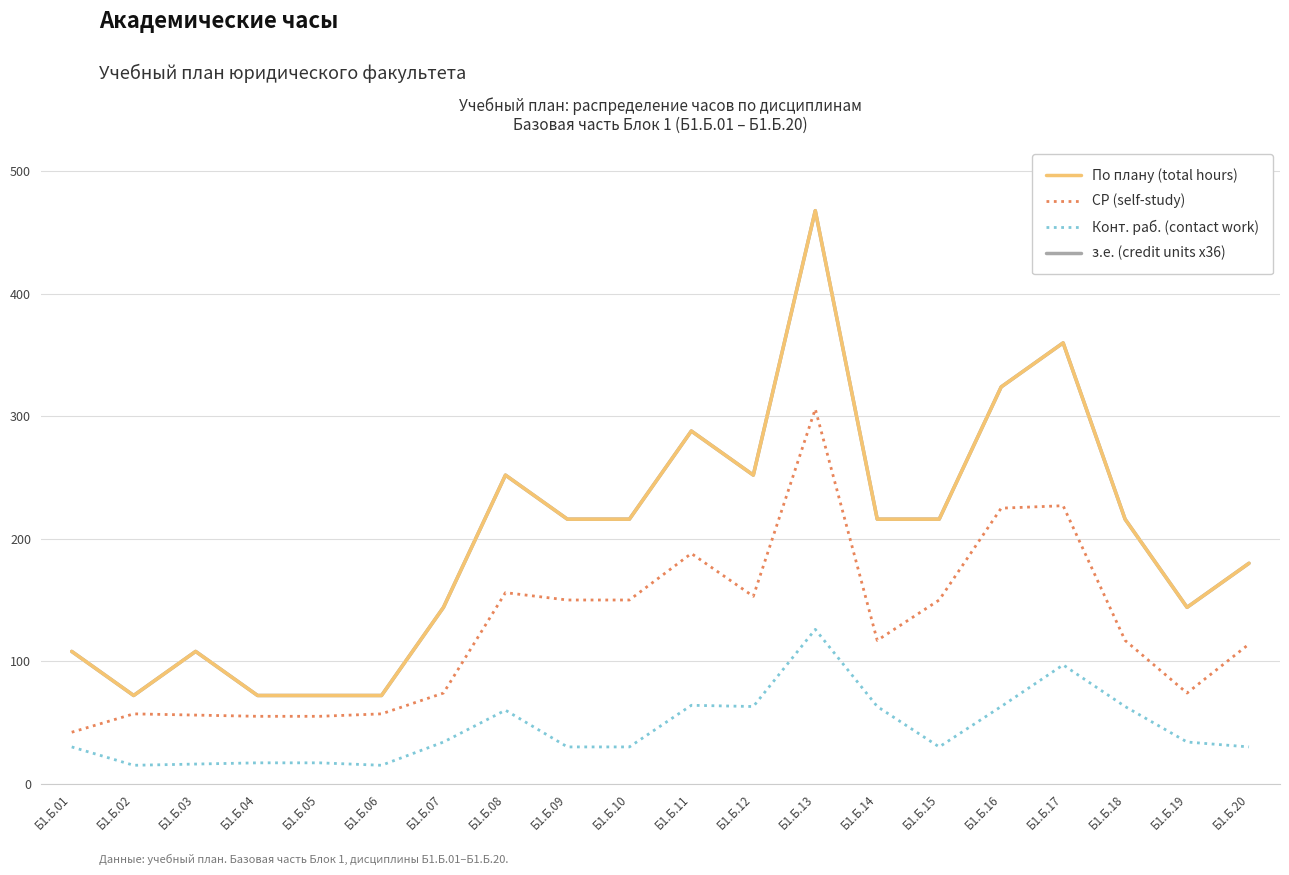

At how many categories does at least one series exceed 36?

20